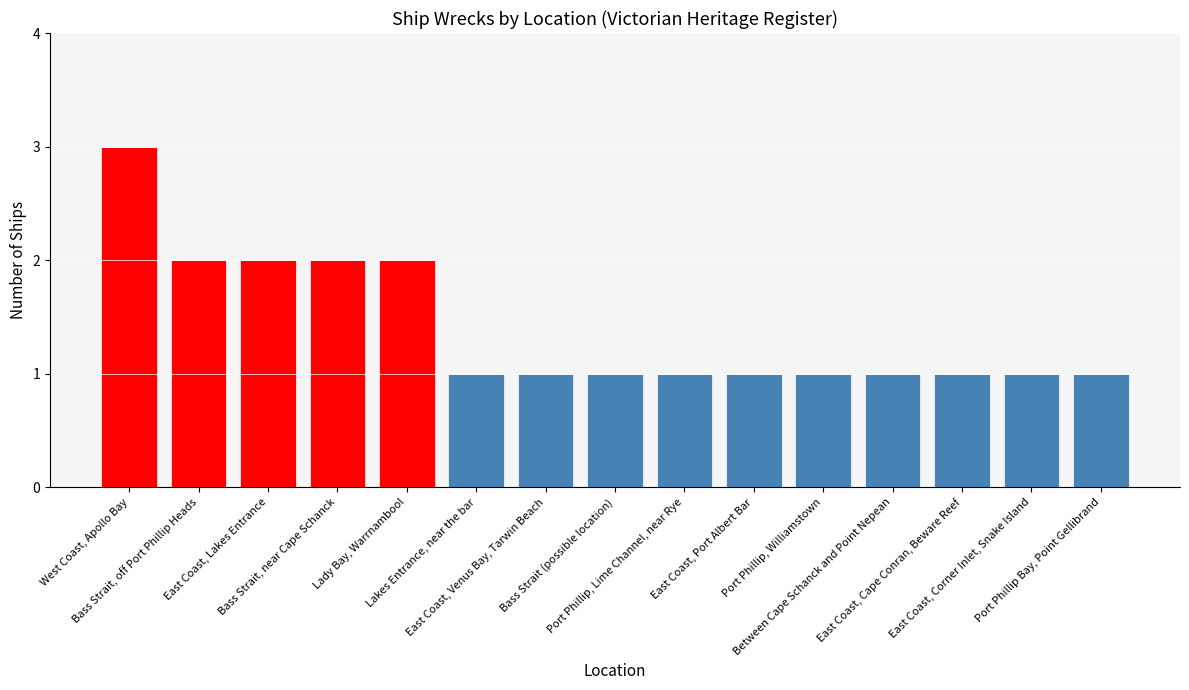

Reading left to right, transcribe all the data shown in this chart.

3	2	2	2	2	1	1	1	1	1	1	1	1	1	1